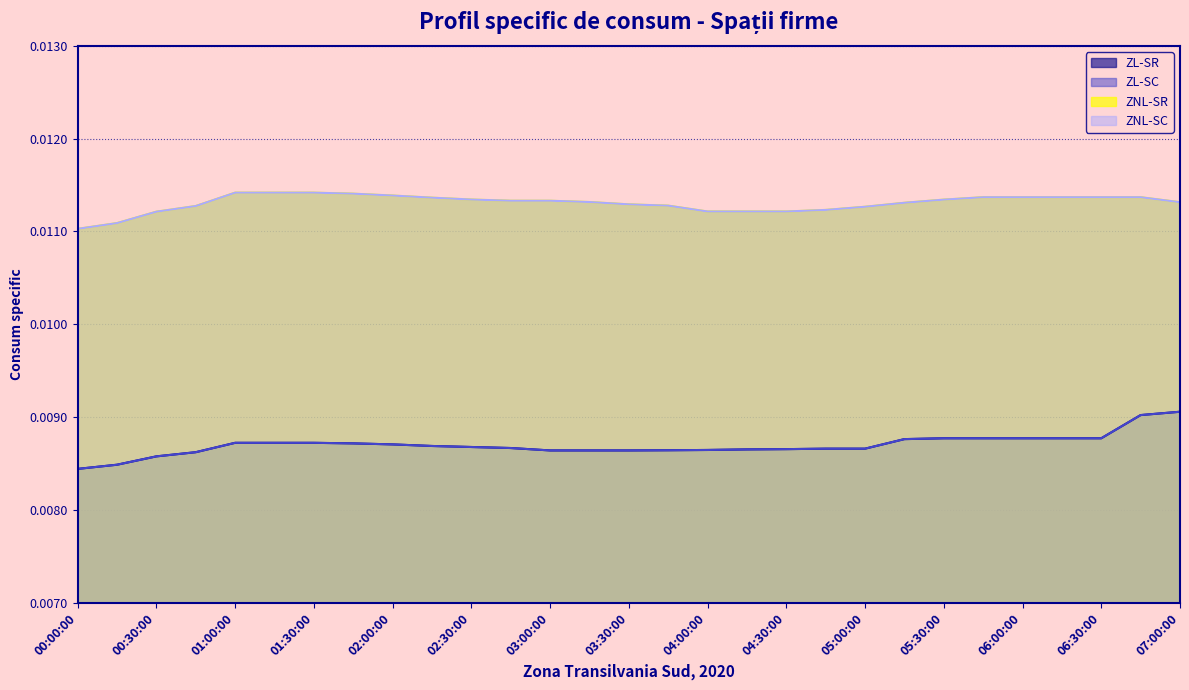

Which has a higher value, 05:30:00 or 00:00:00?

05:30:00